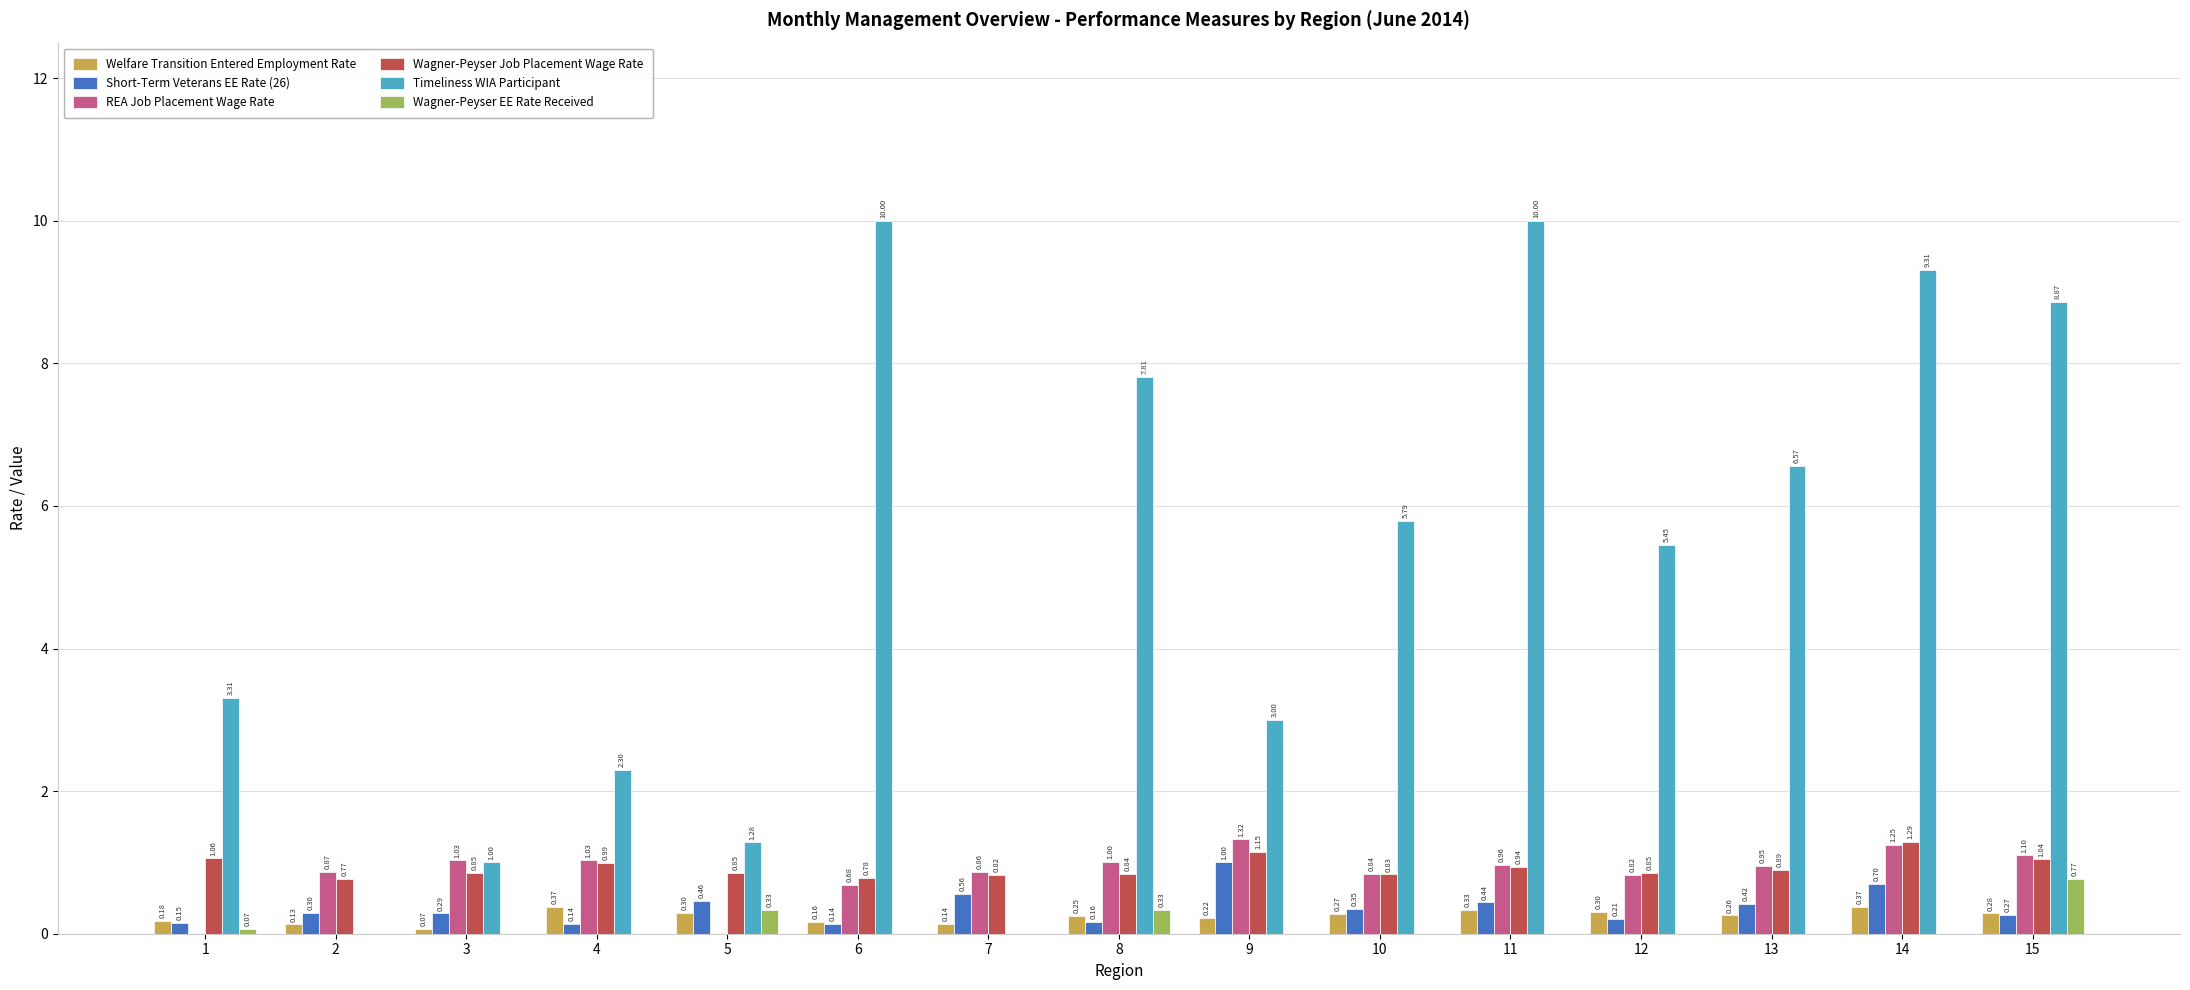

Which series changed the most between 6 and 7?

Timeliness WIA Participant